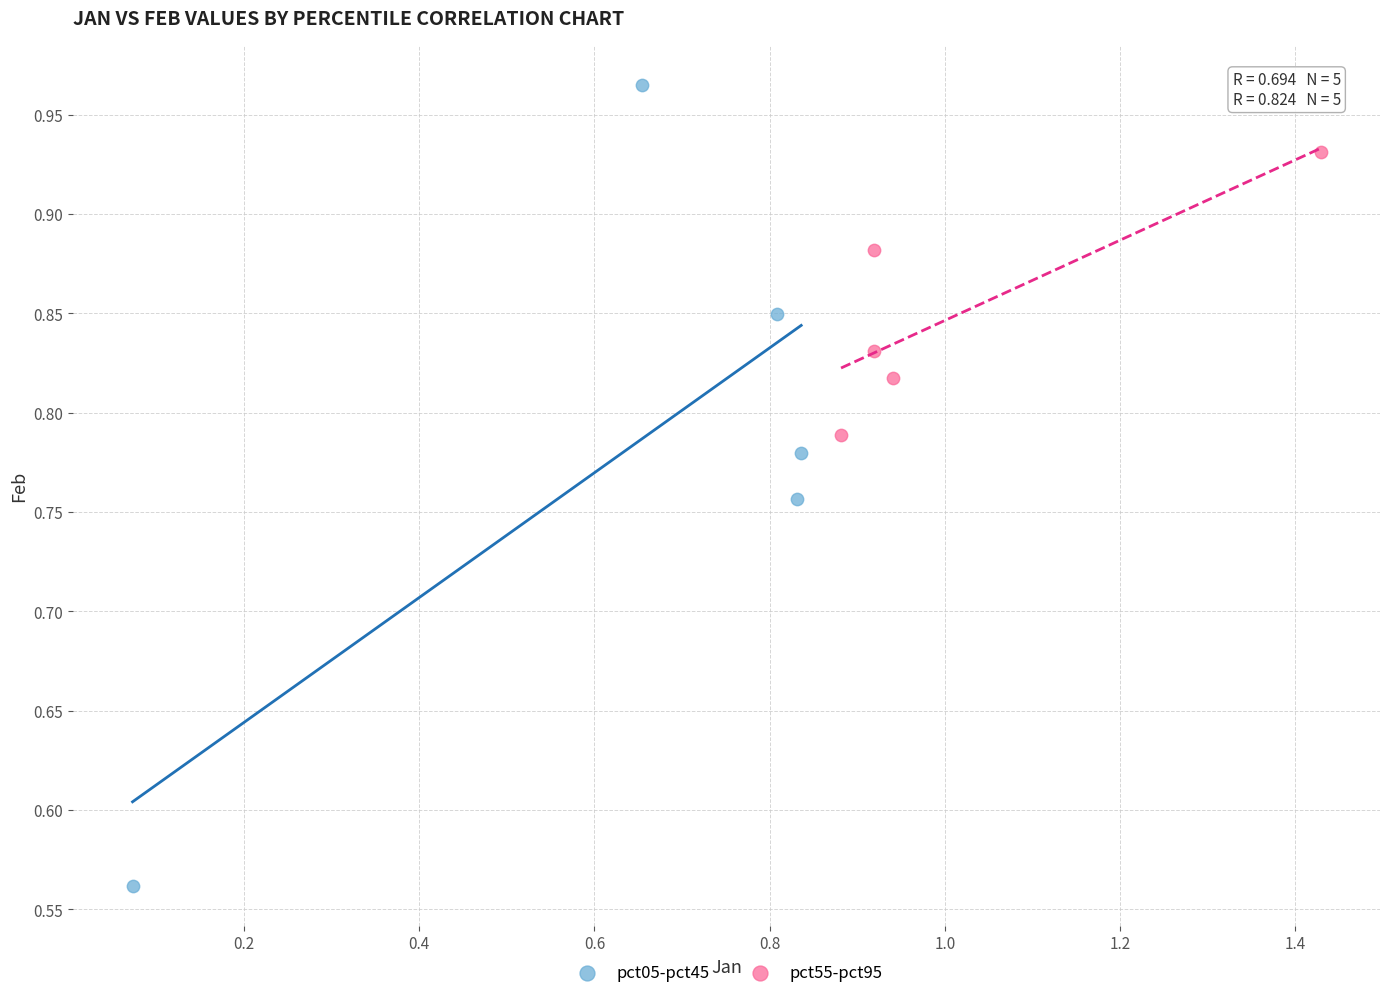

What are all the series names shown in the legend?

pct05-pct45, pct55-pct95